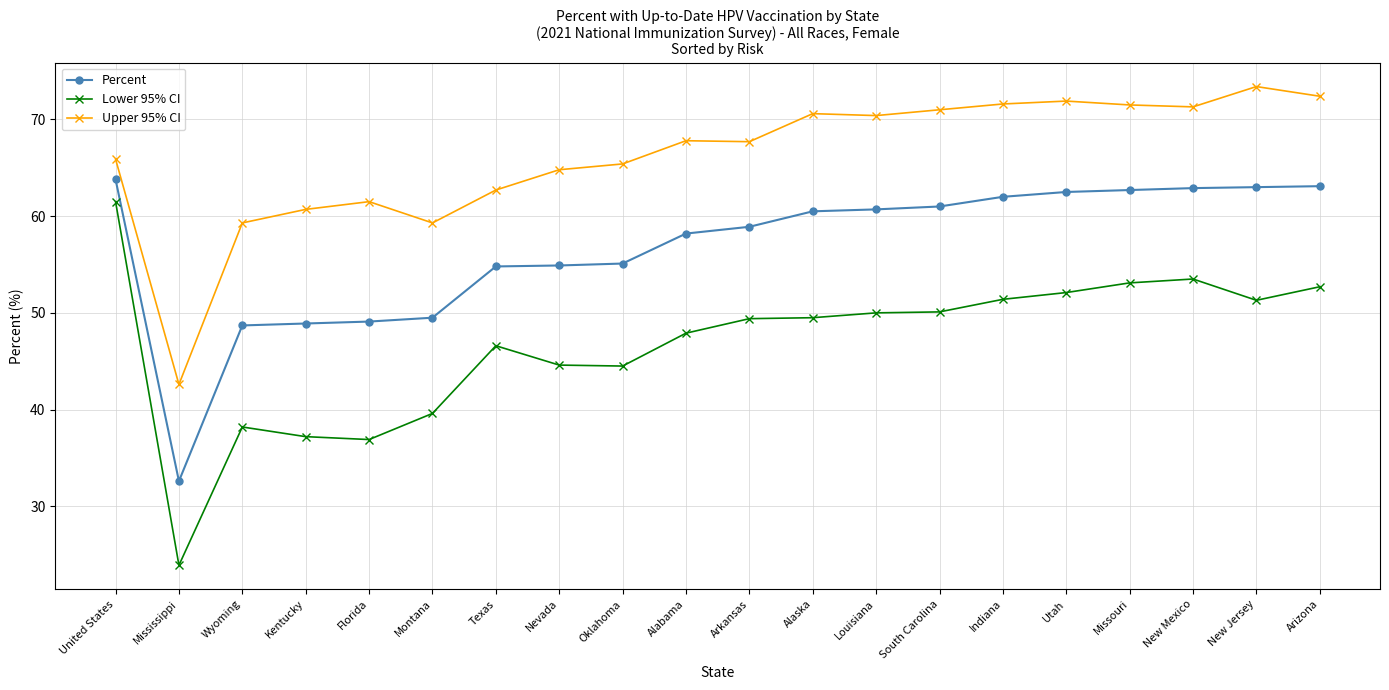

True or false: Upper 95% CI and Lower 95% CI intersect in this chart.

False